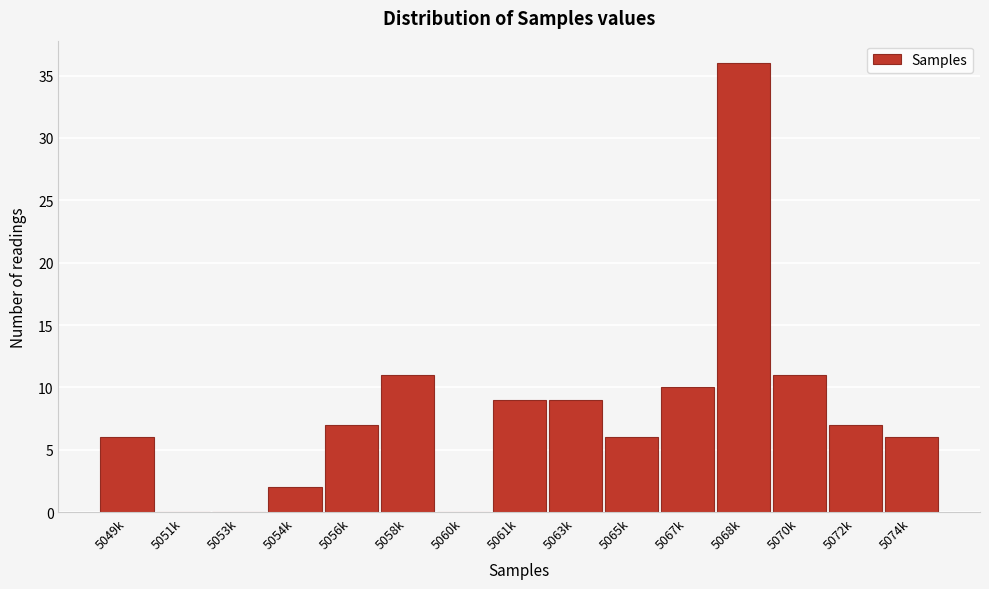

Reading left to right, what are all the values shown in this chart?

5049k=6	5051k=0	5053k=0	5054k=2	5056k=7	5058k=11	5060k=0	5061k=9	5063k=9	5065k=6	5067k=10	5068k=36	5070k=11	5072k=7	5074k=6